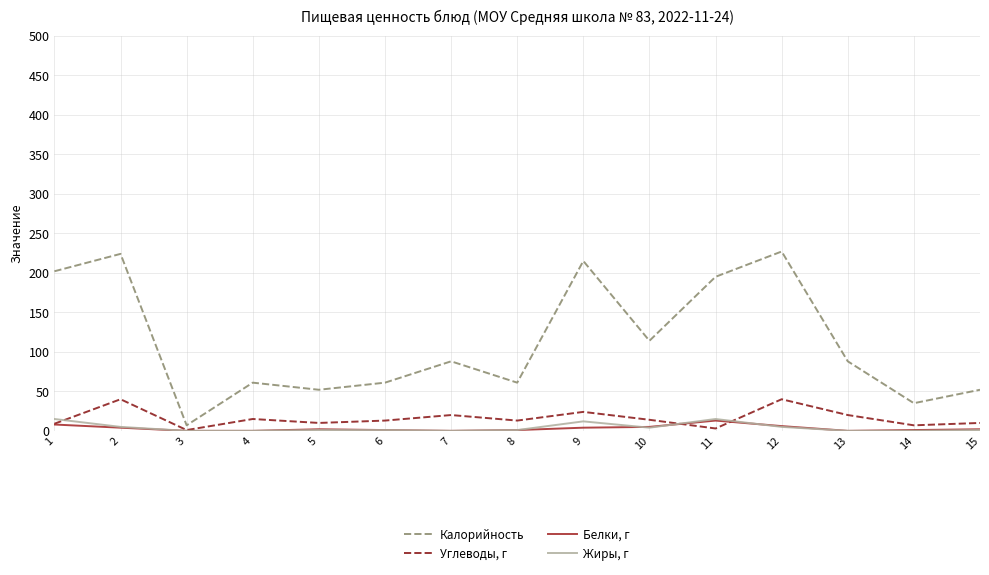

True or false: Углеводы, г has more than 0 points higher than both neighbors.

True